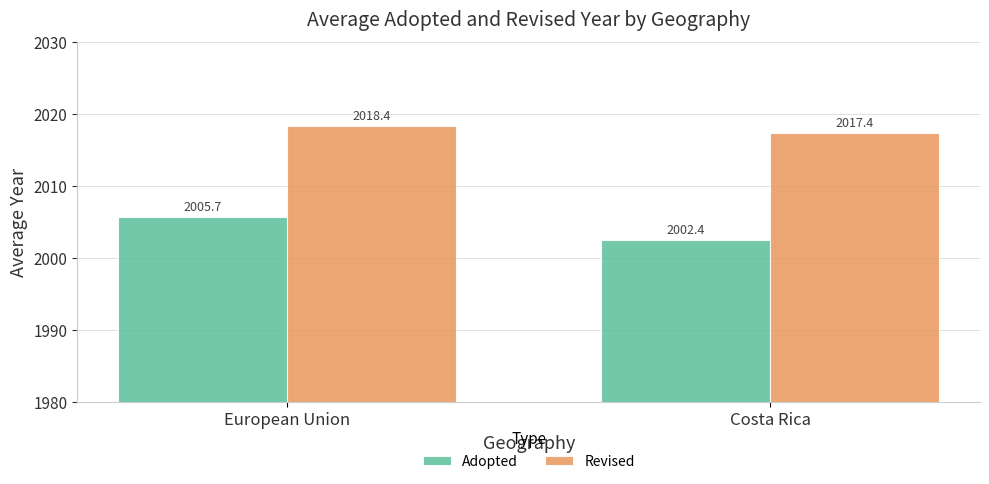

List the series in order of their peak value, lowest first.

Adopted, Revised